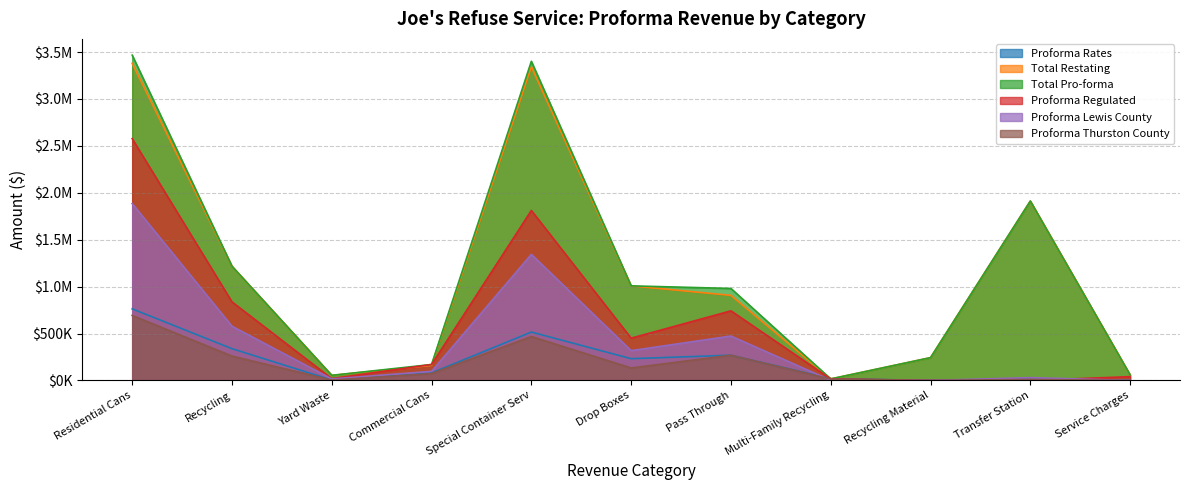

At which label is Total Pro-forma closest to 1741693?

Transfer Station